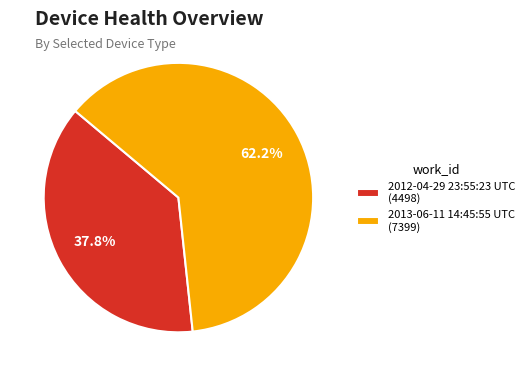

Which slice is the largest?

2013-06-11 14:45:55 UTC